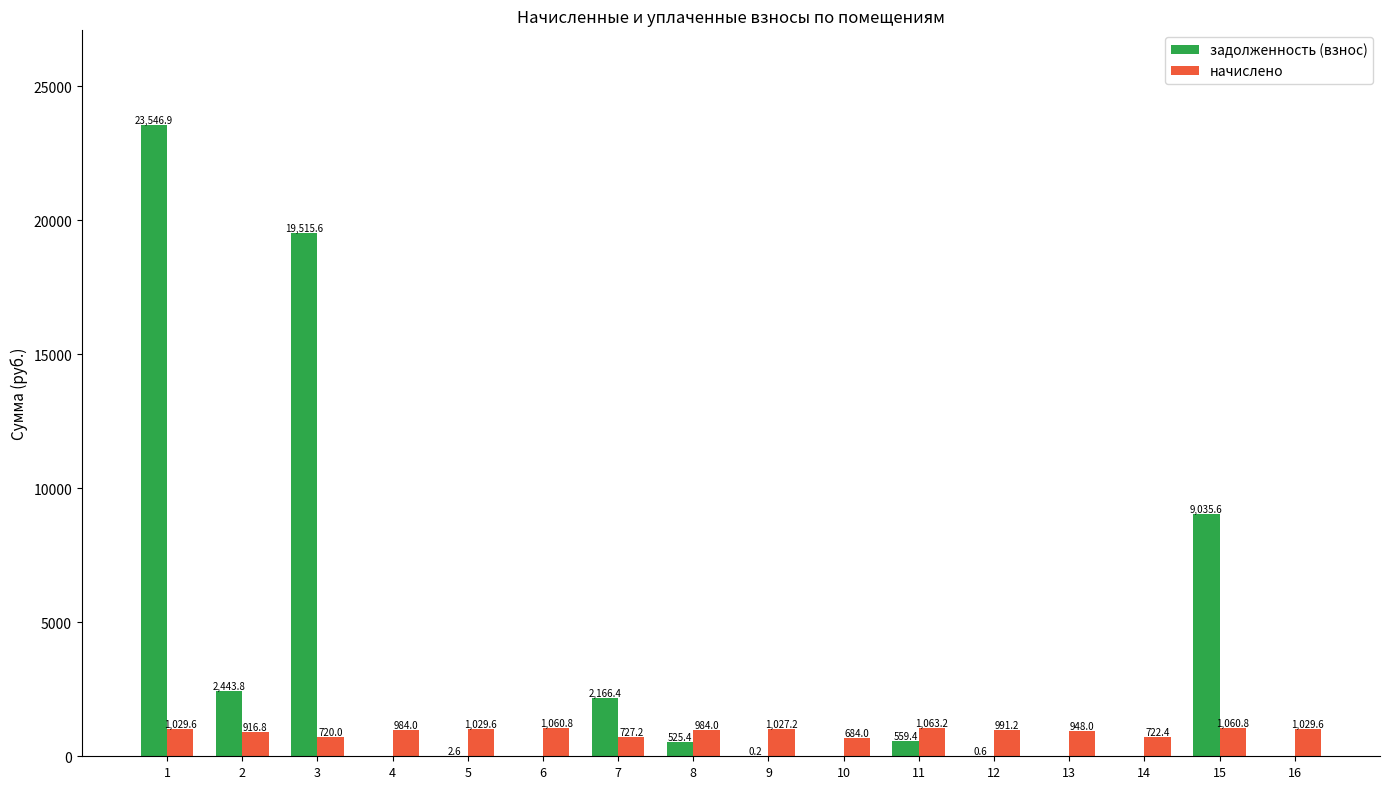

What is the sum of the начислено values at 8 and 16?

2013.6